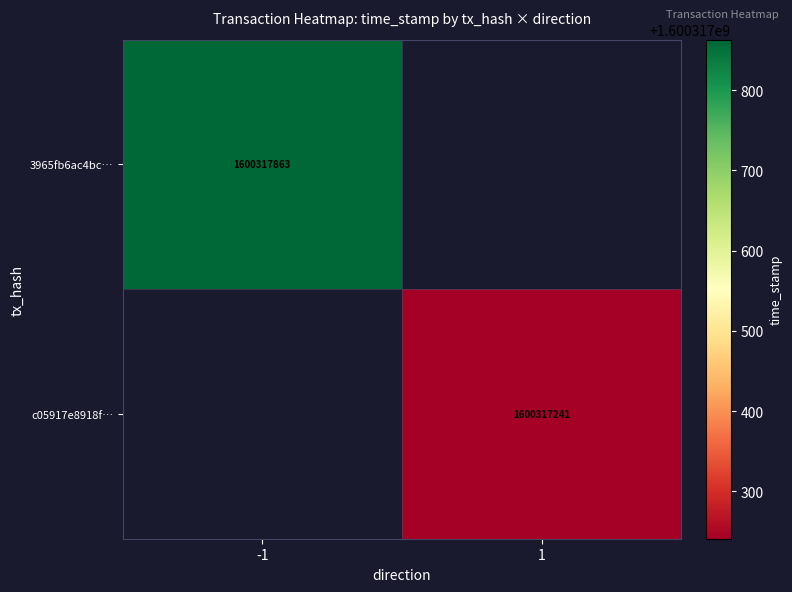

Is it true that c05917e8918f… equals 2545910663 at 1?

False